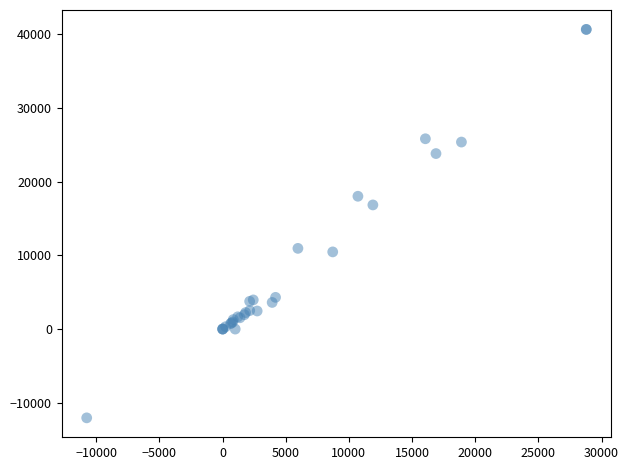

What Y value in the scatter plot is closest to 14297?

16834